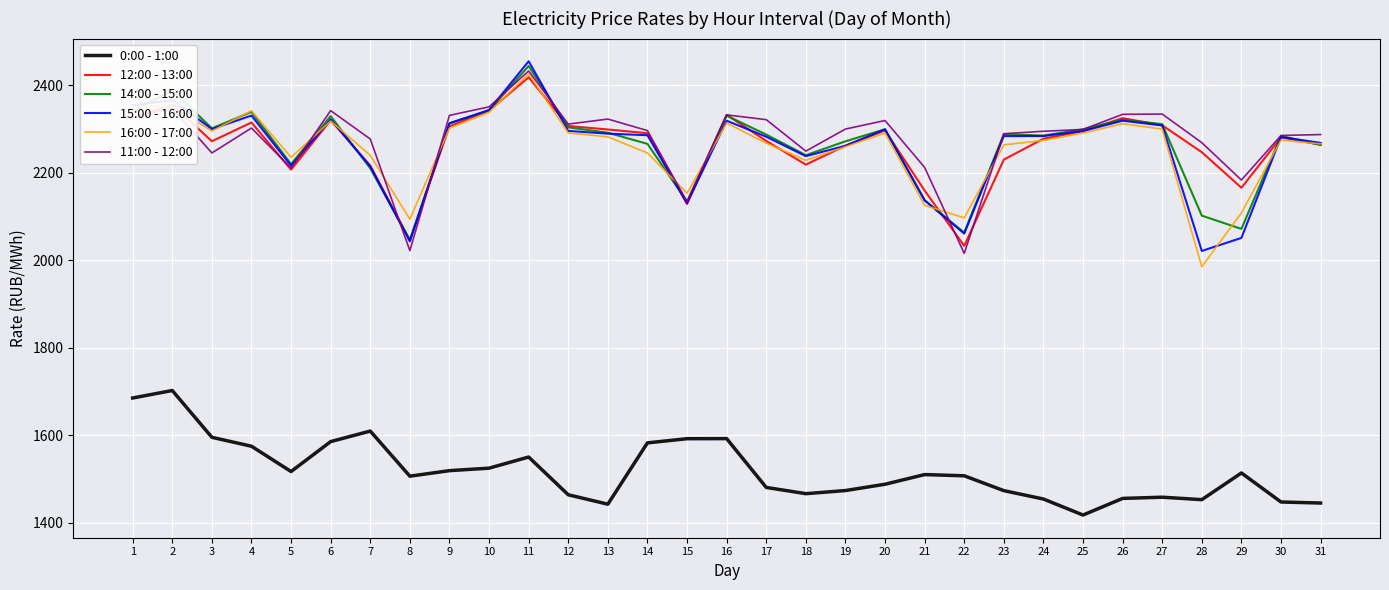

Where is 15:00 - 16:00 nearest to the value 2237?

18